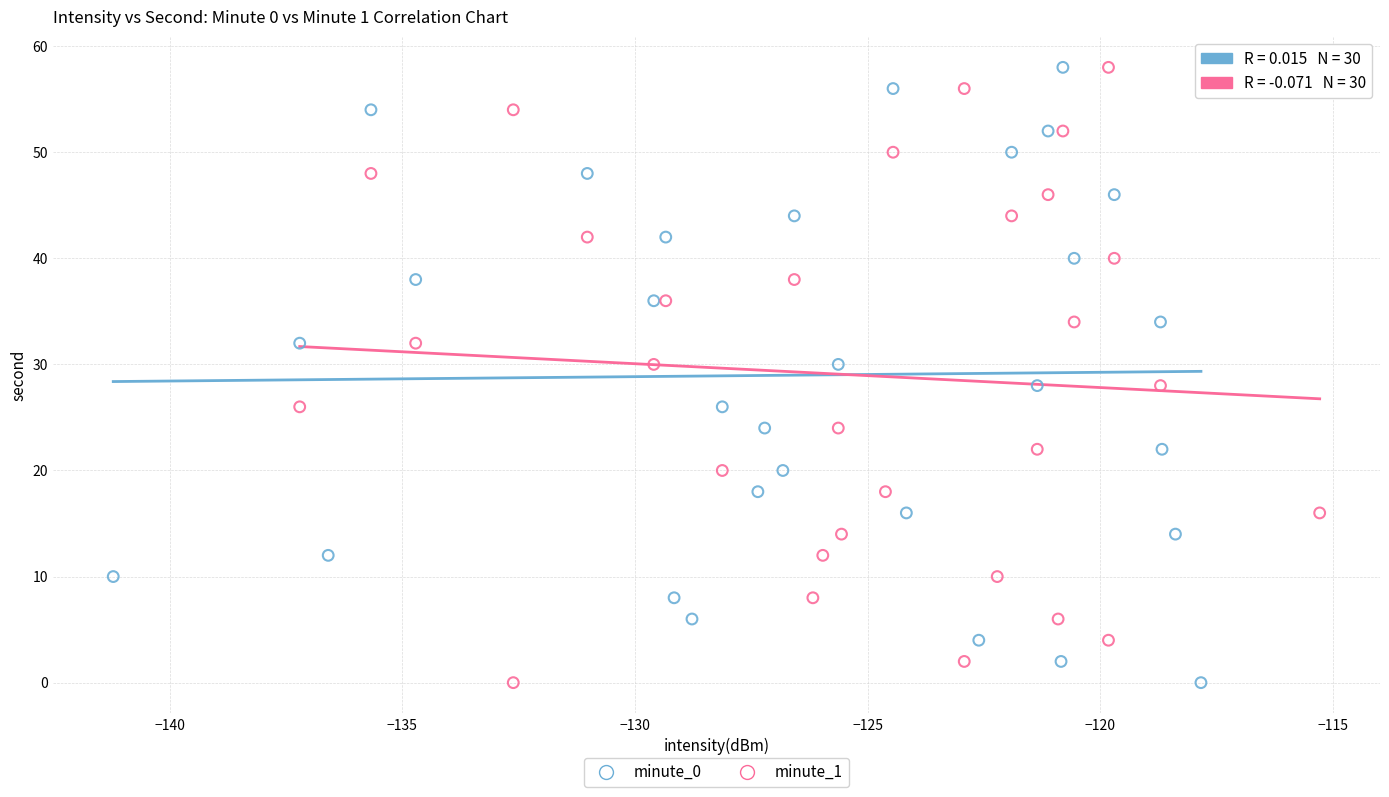

What are all the series names shown in the legend?

minute_0, minute_1